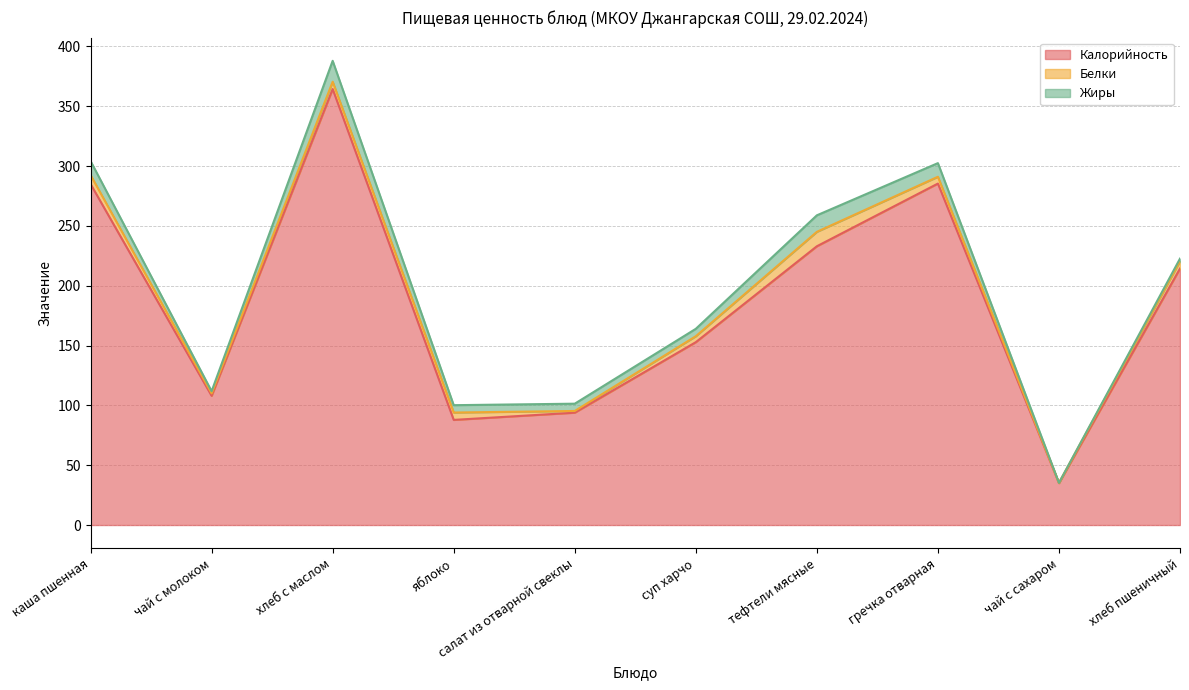

What is the value of the Калорийность point at the 7th from the left?

233.0